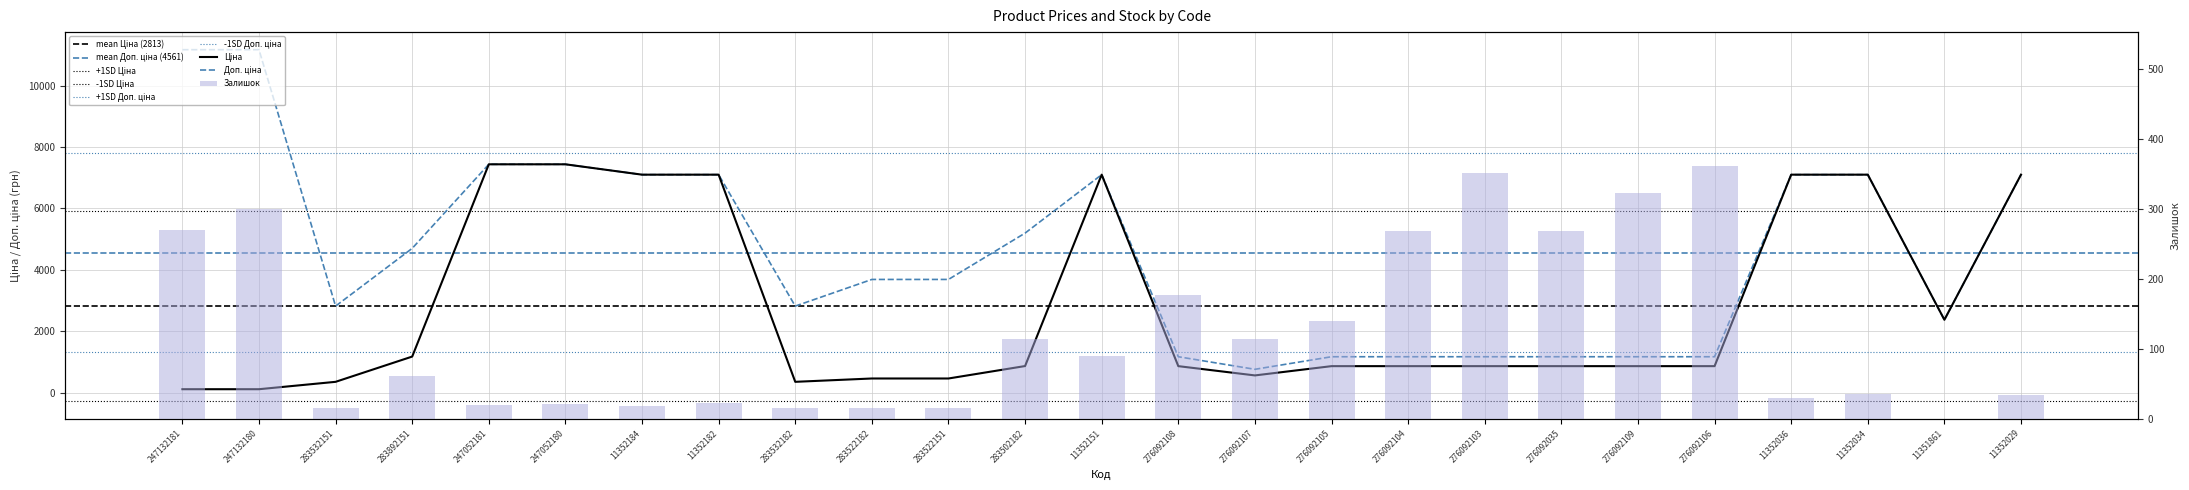

What is the label of the 15th bar from the left?

276092107